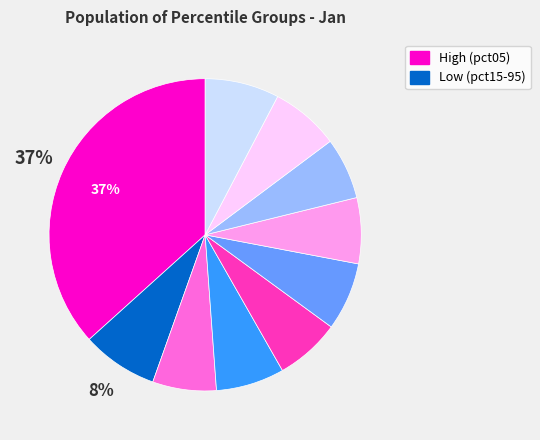

How many slices are in this pie chart?

10